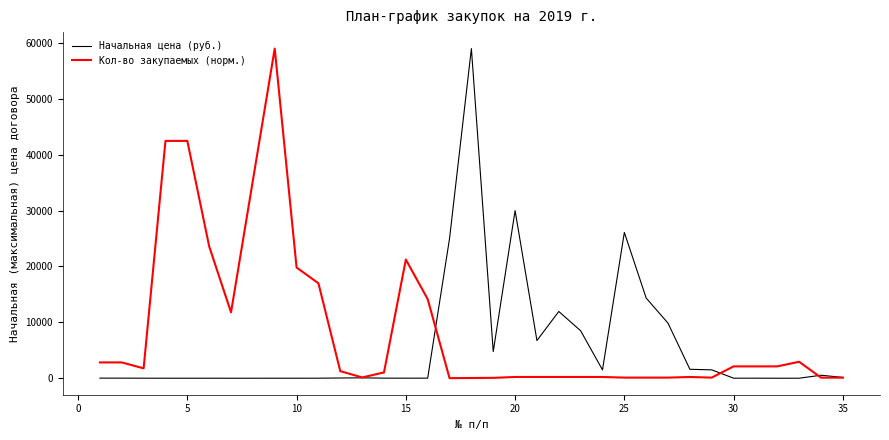

What are all the series names shown in the legend?

Начальная цена (руб.), Кол-во закупаемых (норм.)